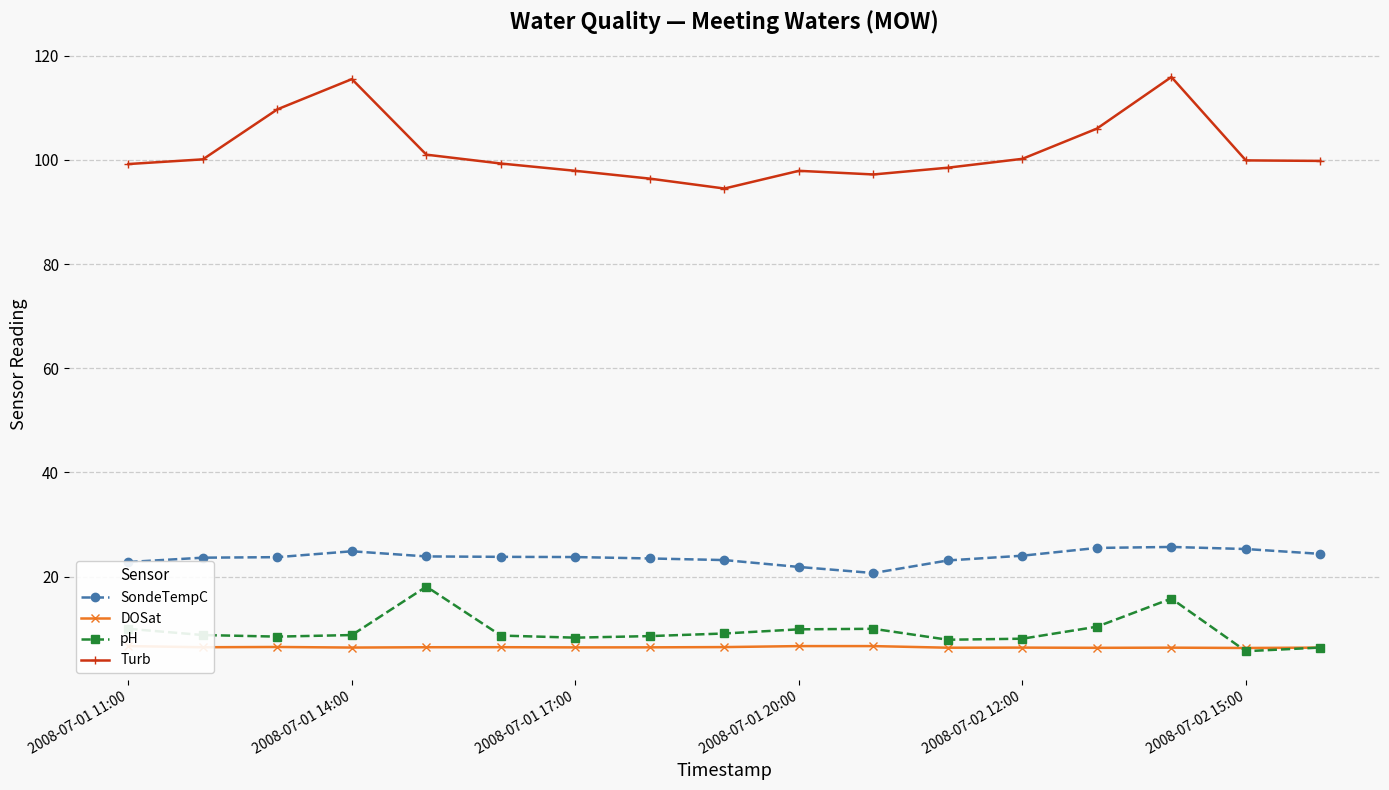

True or false: pH has more than 0 points higher than both neighbors.

True